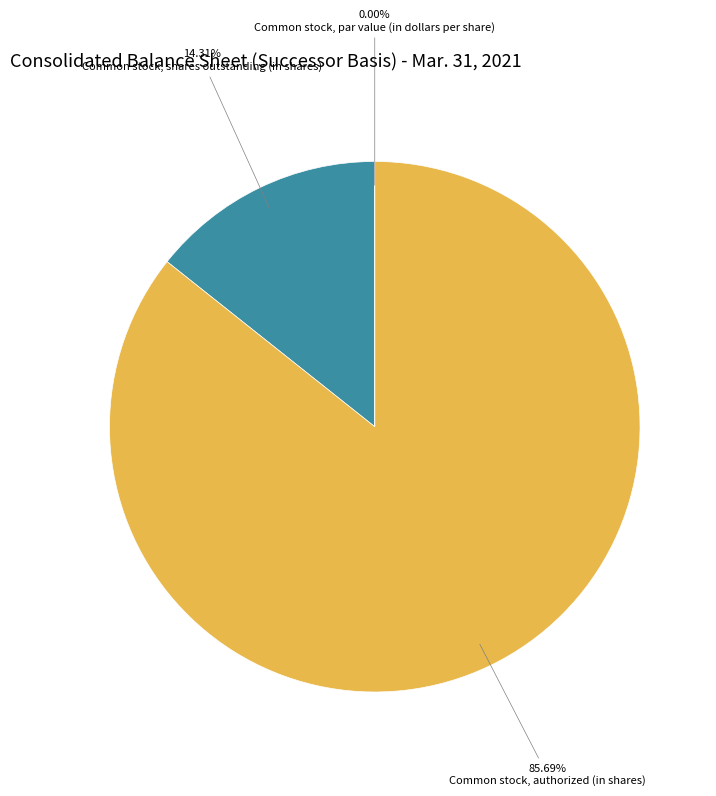

What percentage is the Common stock, shares outstanding (in shares) slice, to the nearest percent?

14%